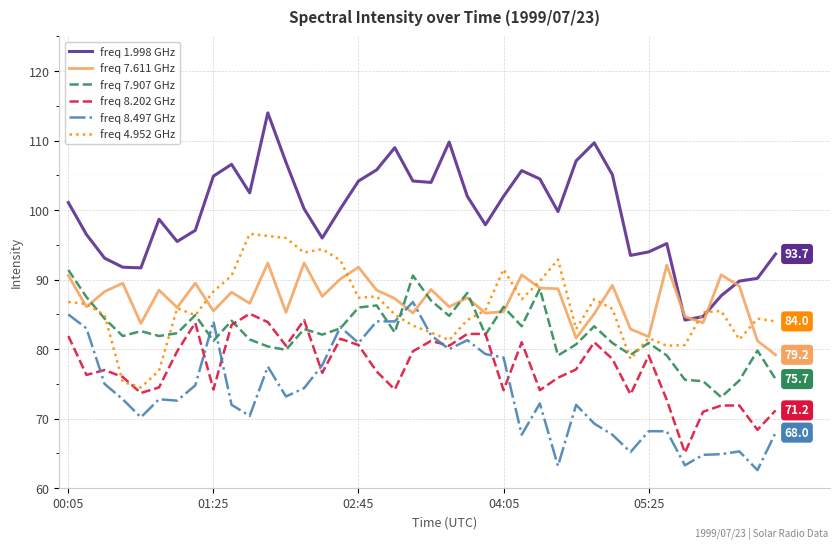

Which series has the largest range (max minus min)?

freq 1.998 GHz